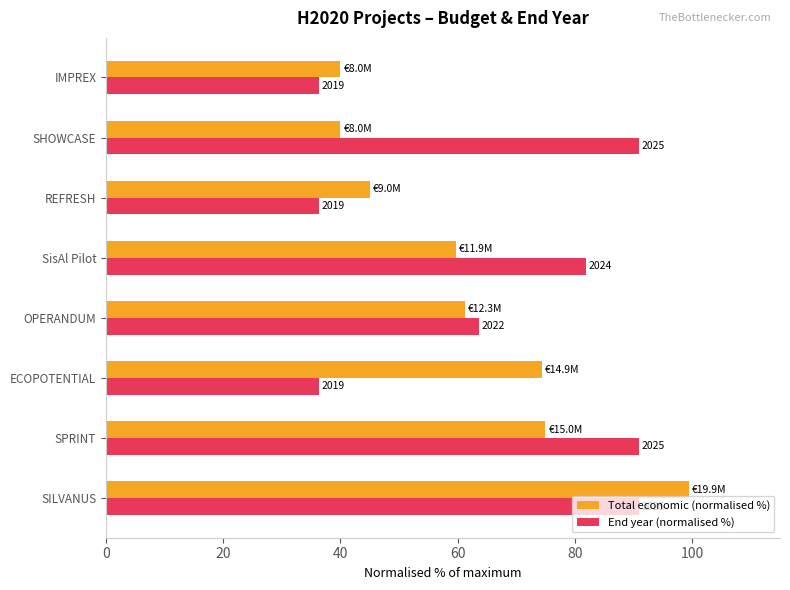

Which series has the largest range (max minus min)?

Total economic (normalised %)